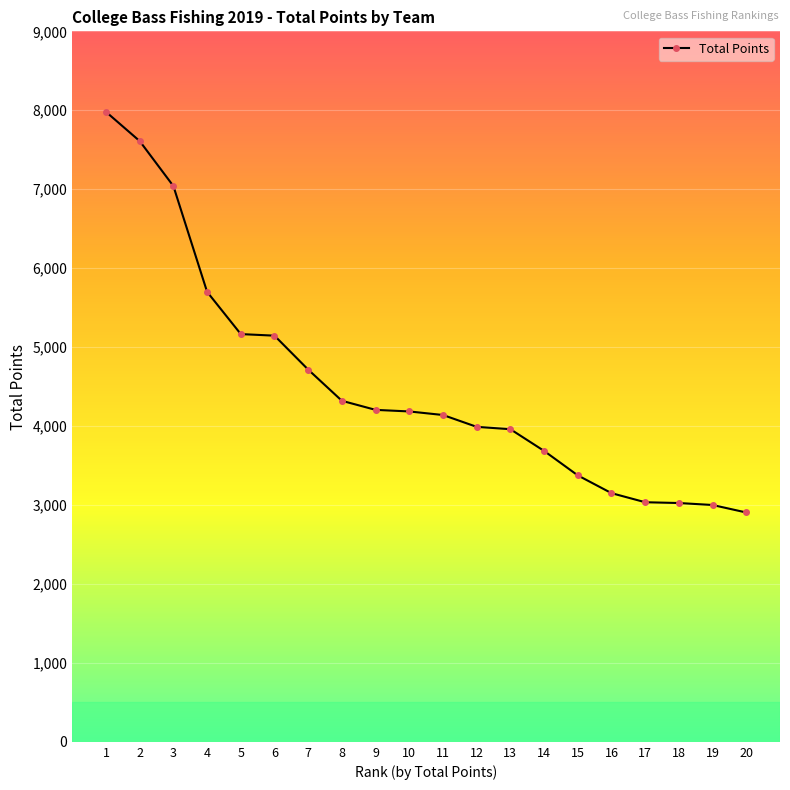

At which category does the chart reach its peak across all series?

1